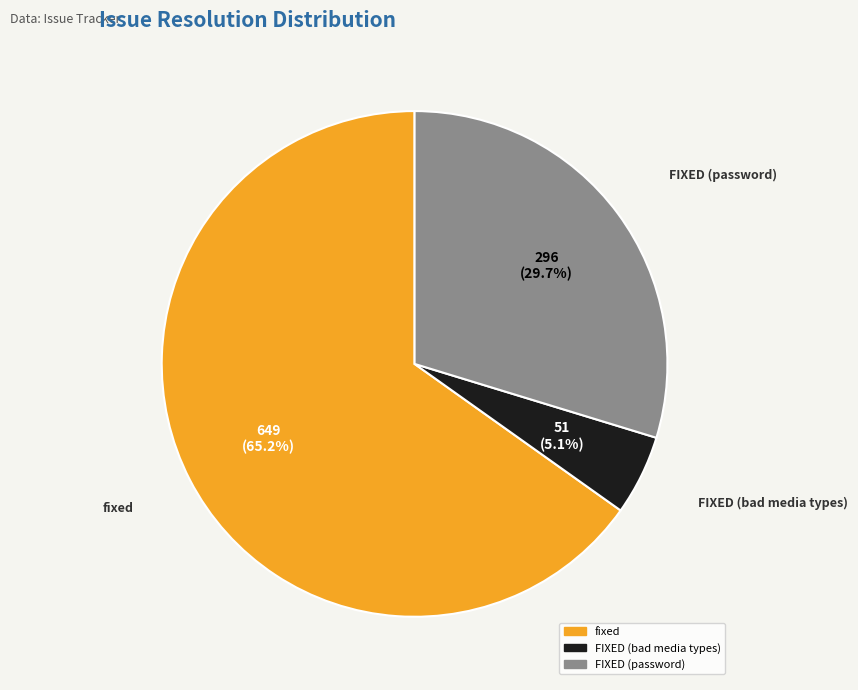

Is there a majority slice in this chart?

Yes